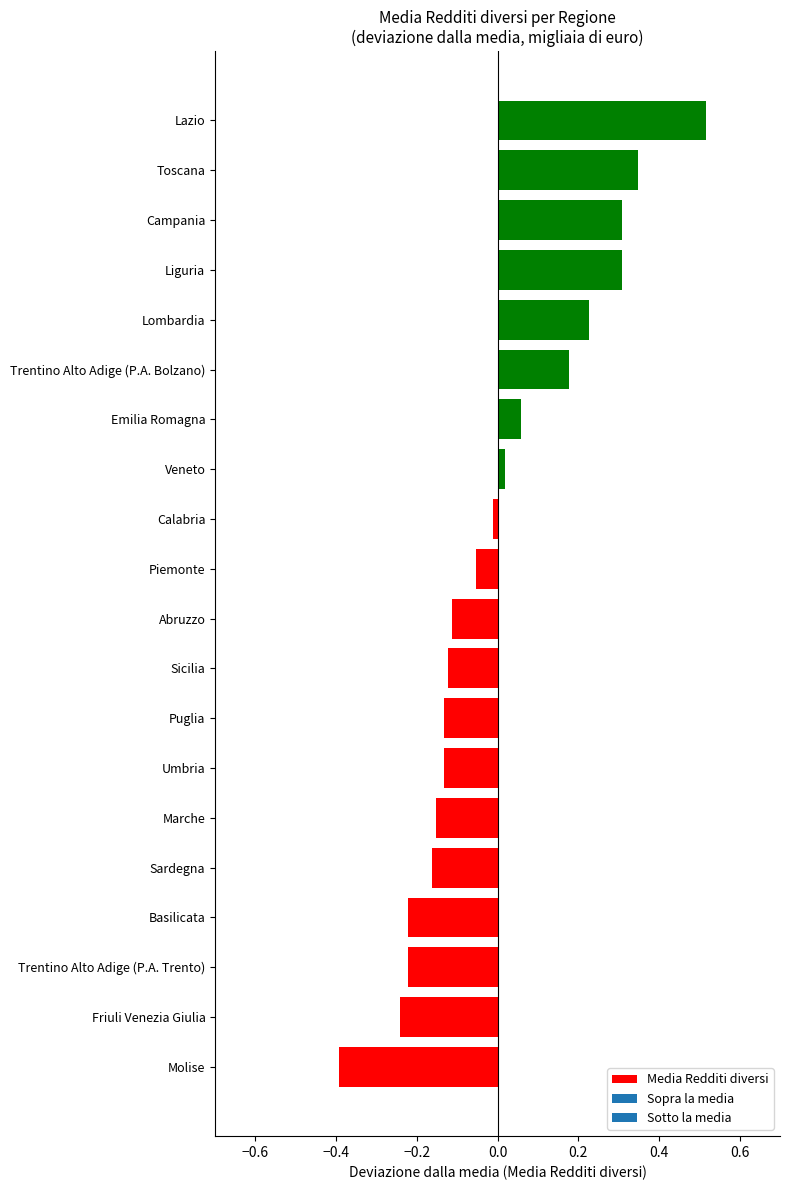

What is the change in value from Trentino Alto Adige (P.A. Trento) to Abruzzo?

+0.1